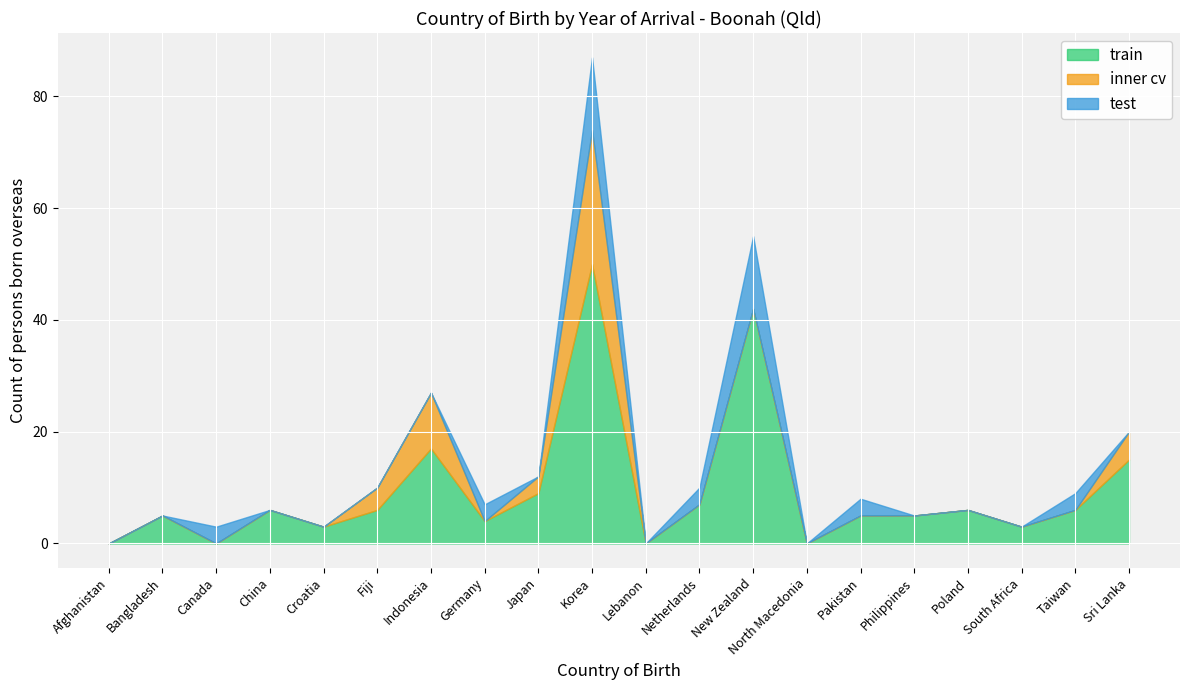

What position from the left is North Macedonia?

14